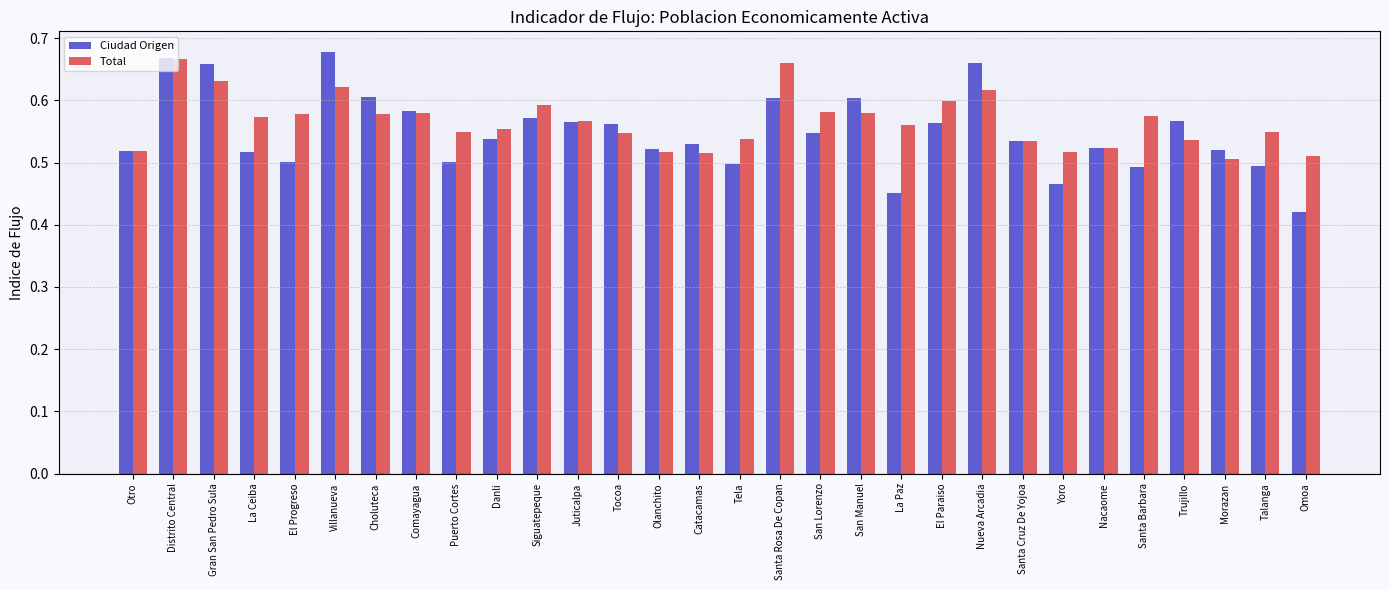

Where is Ciudad Origen nearest to the value 0?

Omoa